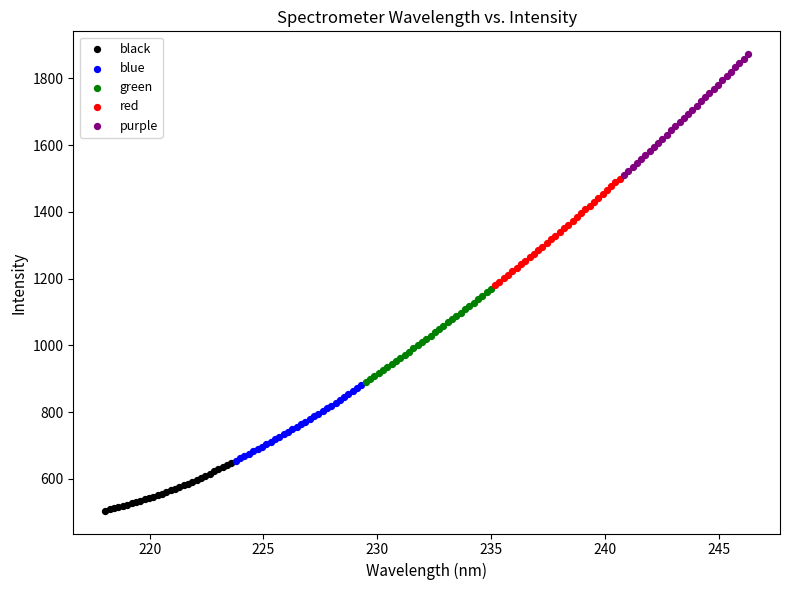

Which series reaches the maximum Y coordinate?

purple